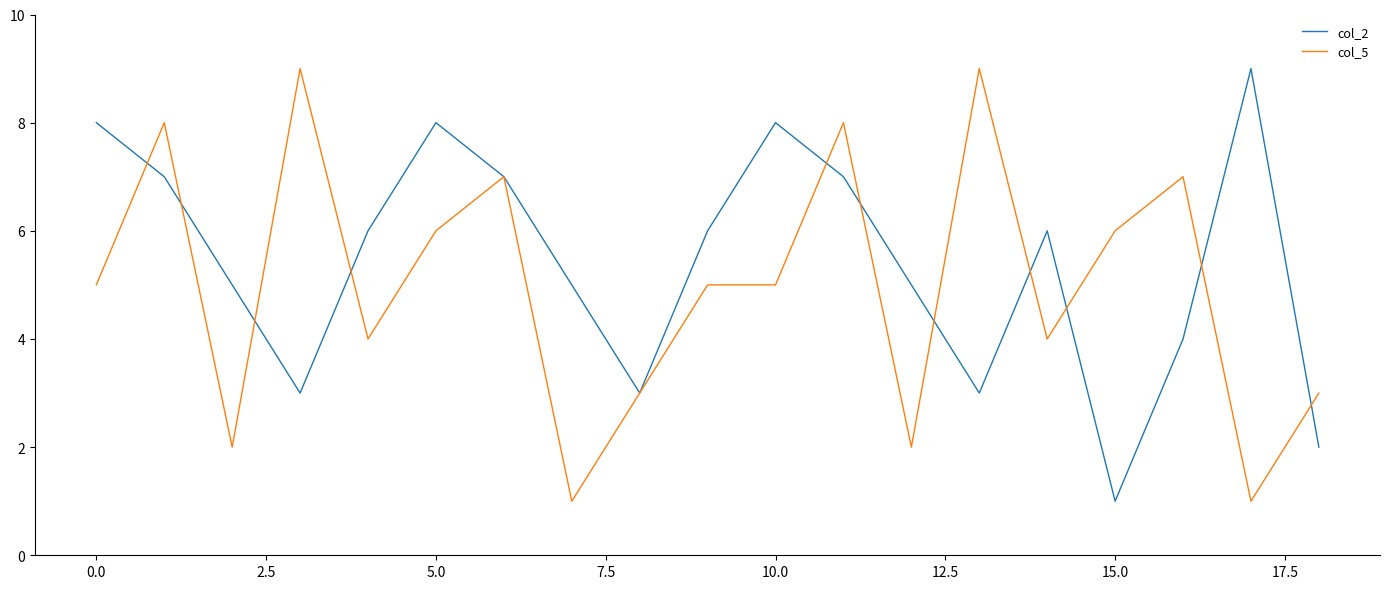

What is the total value across all series at 0.0?

13